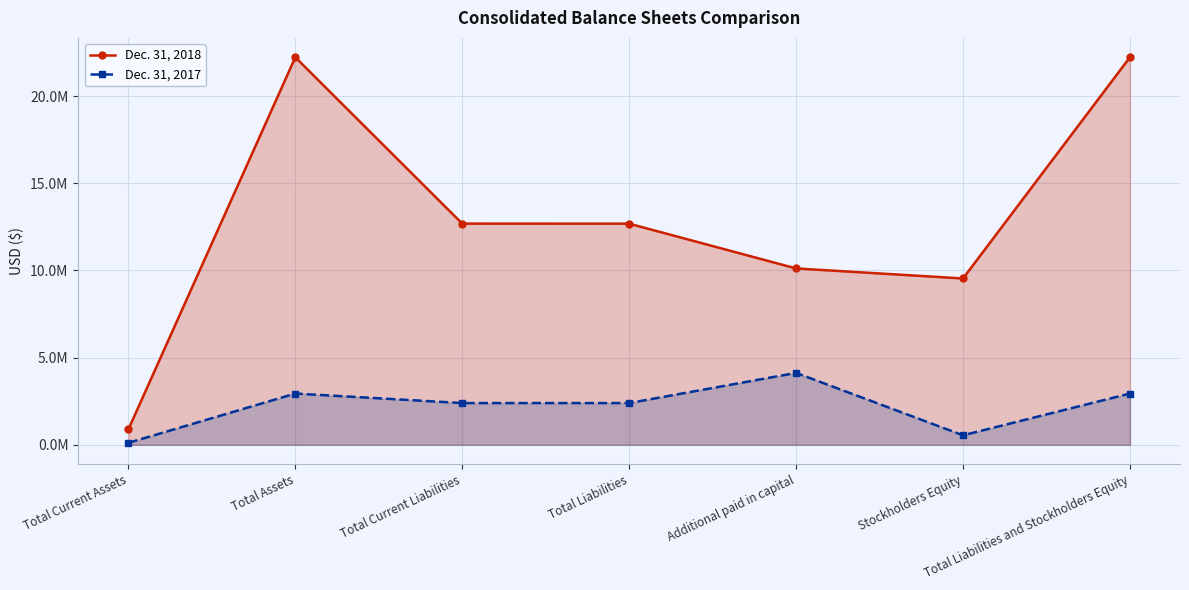

At which label does Dec. 31, 2018 reach its peak?

Total Assets